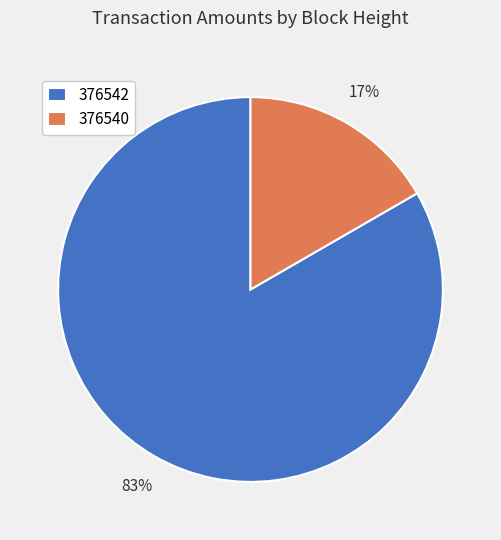

Do 376542 and 376540 together represent more than half of the pie?

Yes